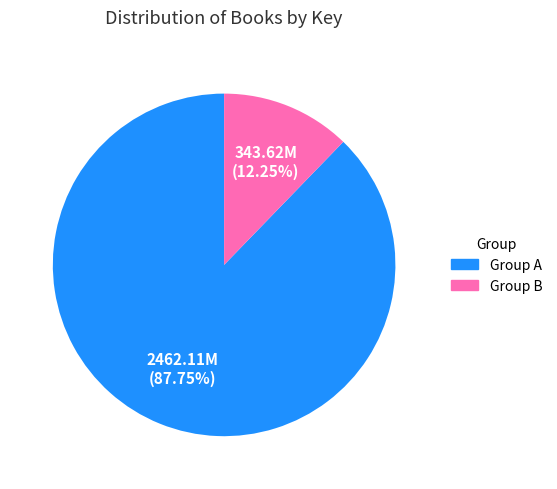

Which category has the smallest portion of the pie?

Group B